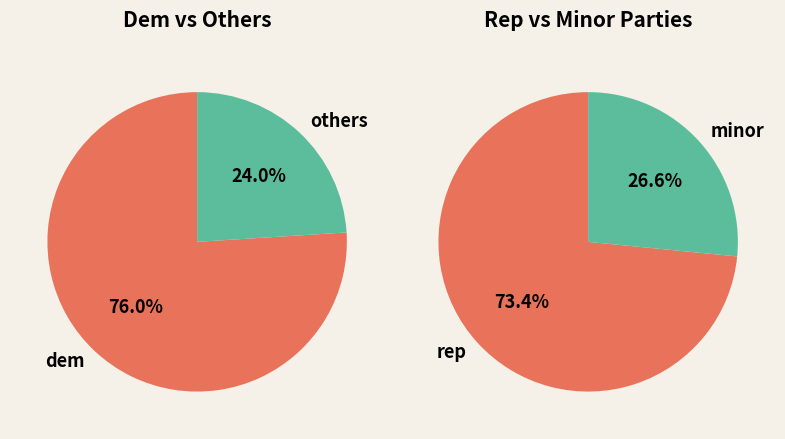

Which slice is the largest?

dem